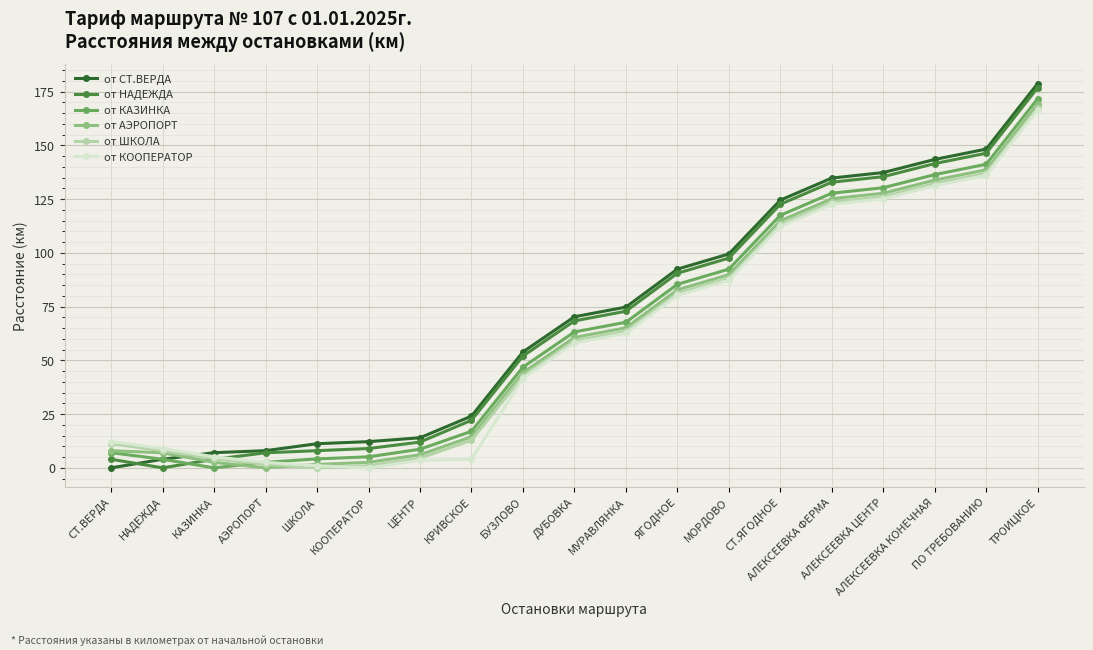

What is the value of the от СТ.ВЕРДА point at the 2nd from the left?

4.0